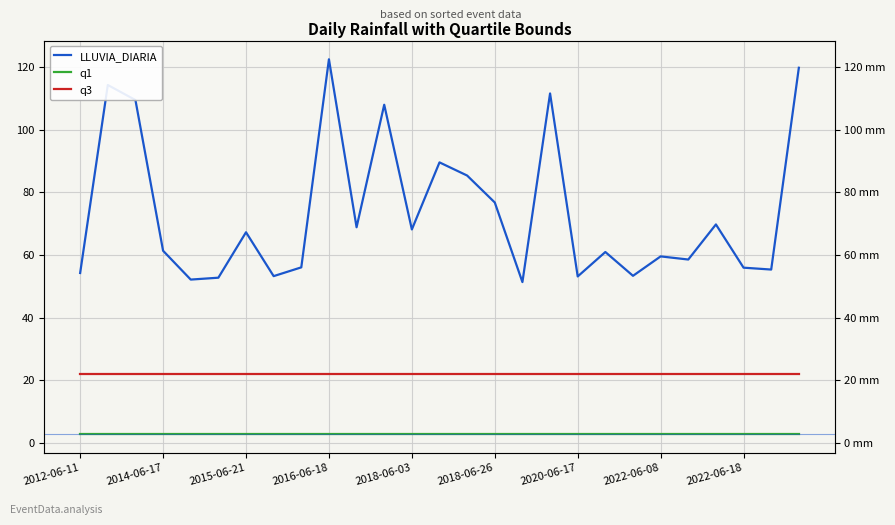

At which label does q3 reach its minimum?

2012-06-11